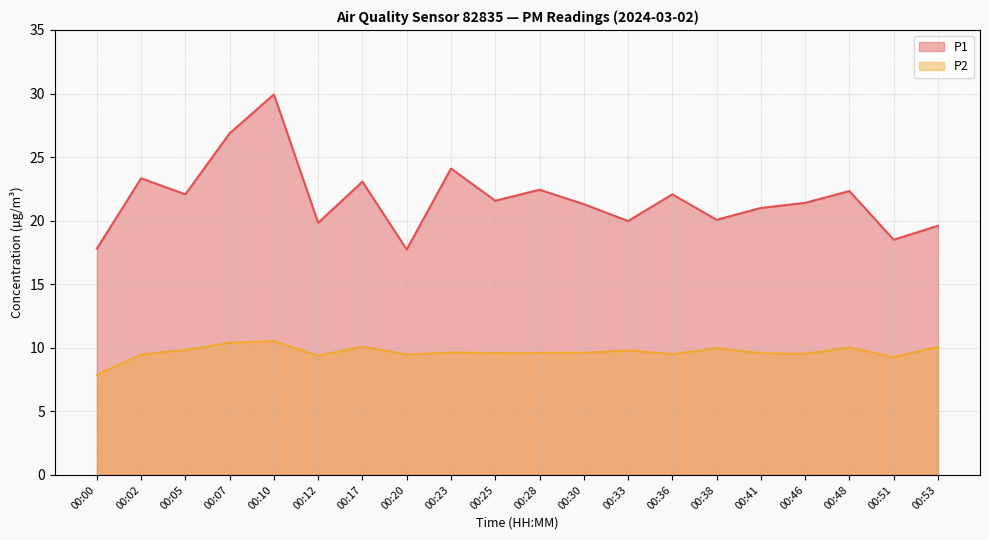

How many interior local peaks does the P1 series have?

7